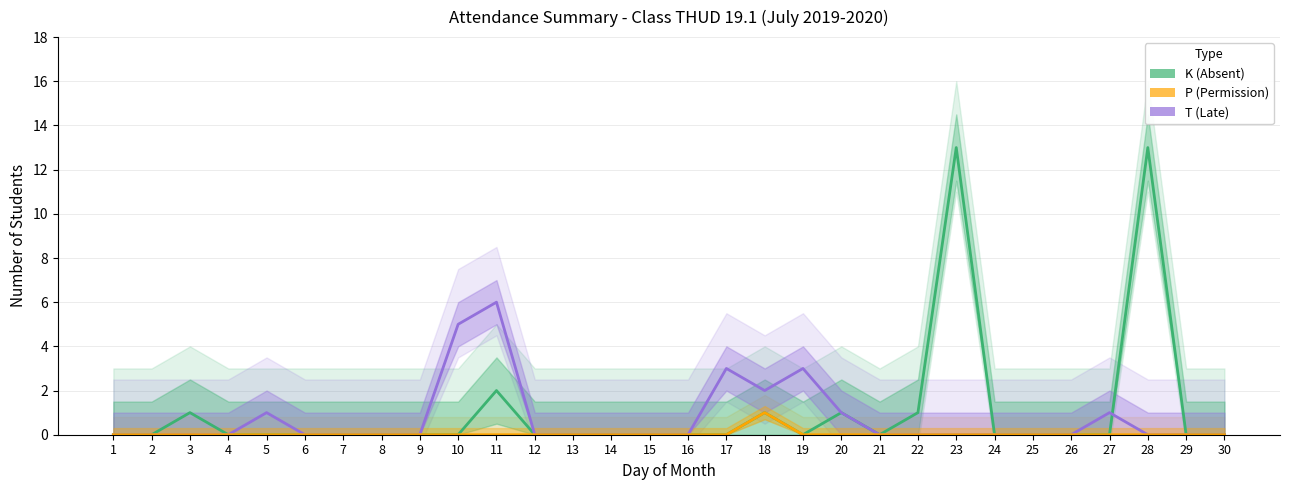

True or false: K (Absent) and P (Permission) cross at least once.

False